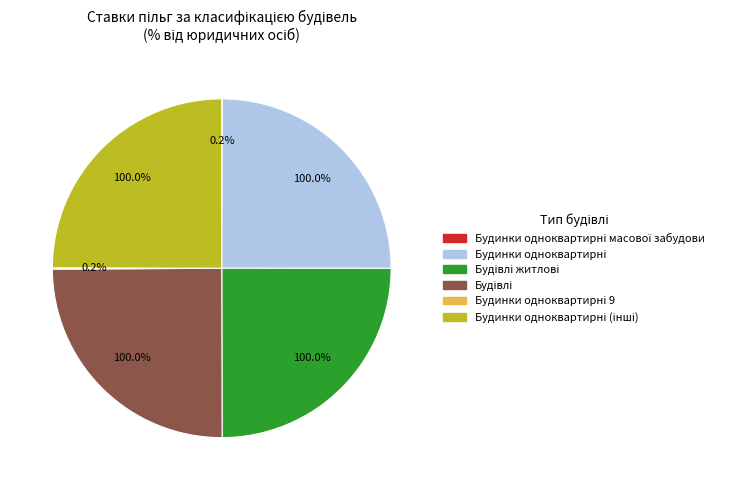

Rank the categories by value from highest to lowest.

Будинки одноквартирні, Будівлі житлові, Будівлі, Будинки одноквартирні (інші), Будинки одноквартирні масової забудови, Будинки одноквартирні 9